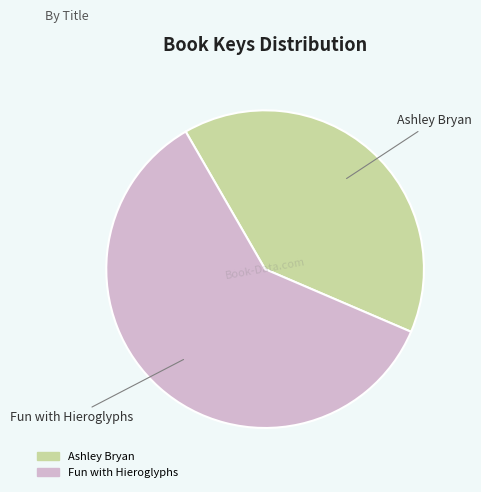

True or false: Fun with Hieroglyphs accounts for 50% of the total.

False